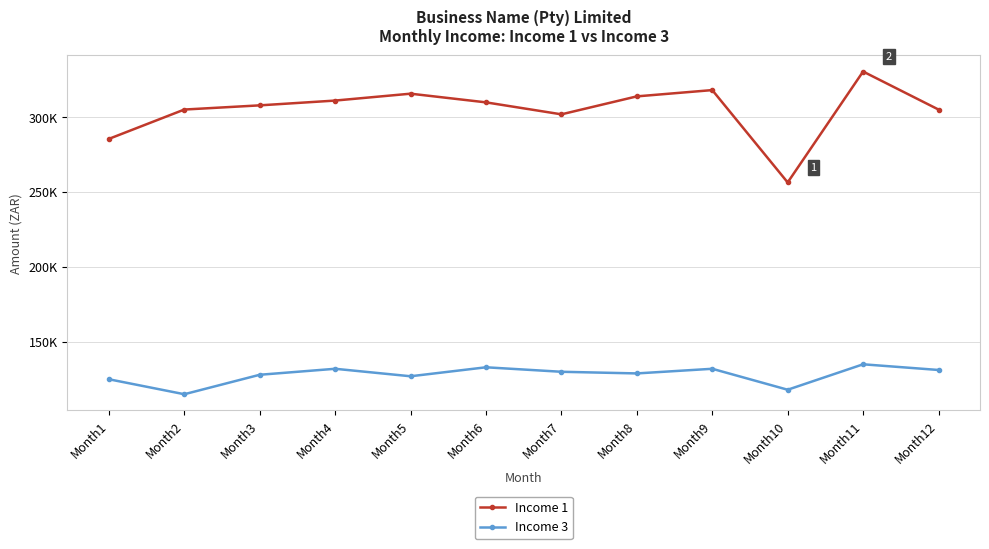

Where is the first local minimum for Income 3?

Month2